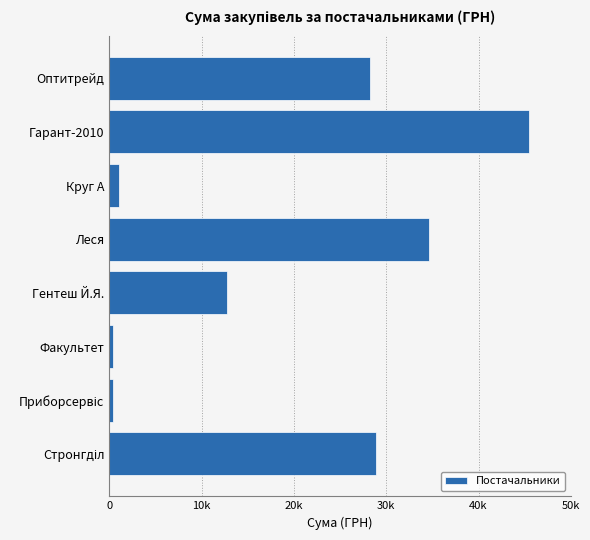

At which label is the value closest to 22902?

Оптитрейд